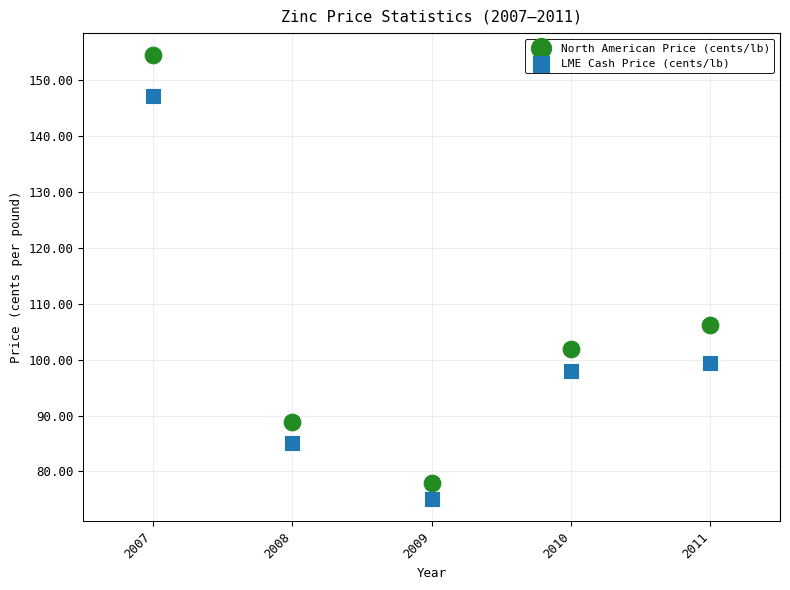

In the LME Cash Price (cents/lb) series, what Y value is closest to 111?

99.5